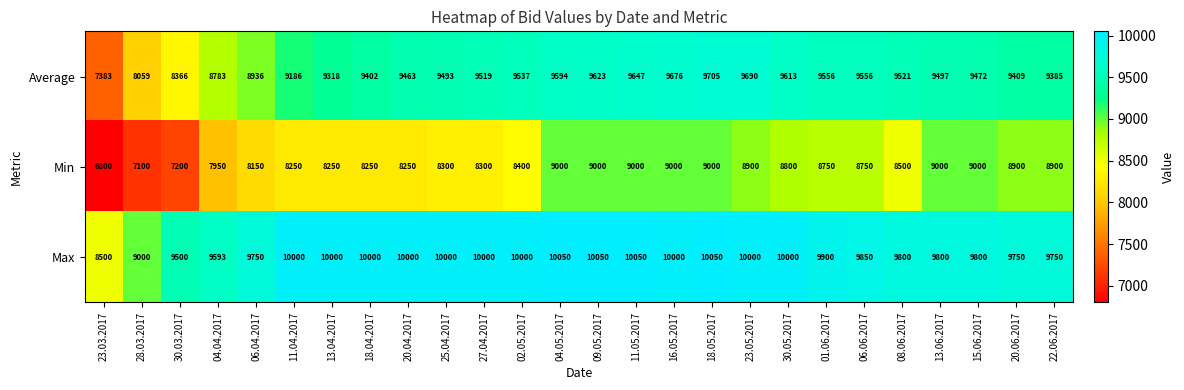

At which category is the sum across all series the highest?

18.05.2017